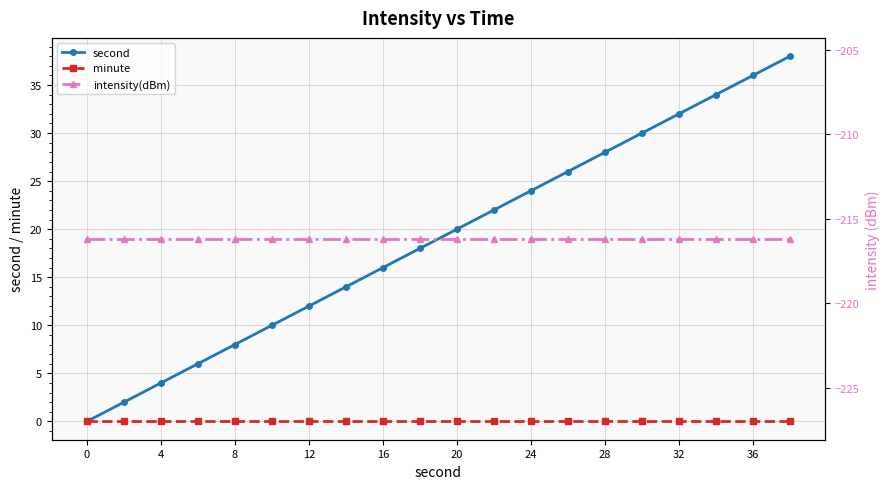

Which series has the largest range (max minus min)?

second